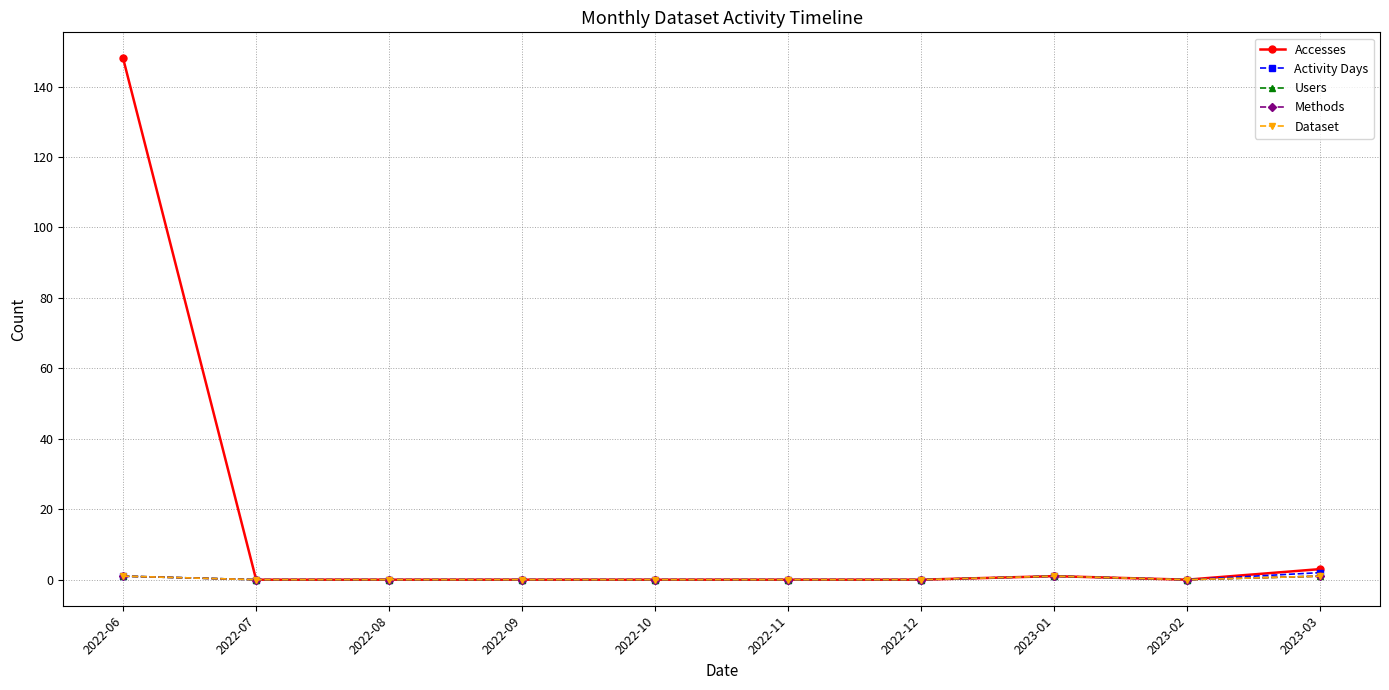

True or false: Users and Accesses intersect in this chart.

False